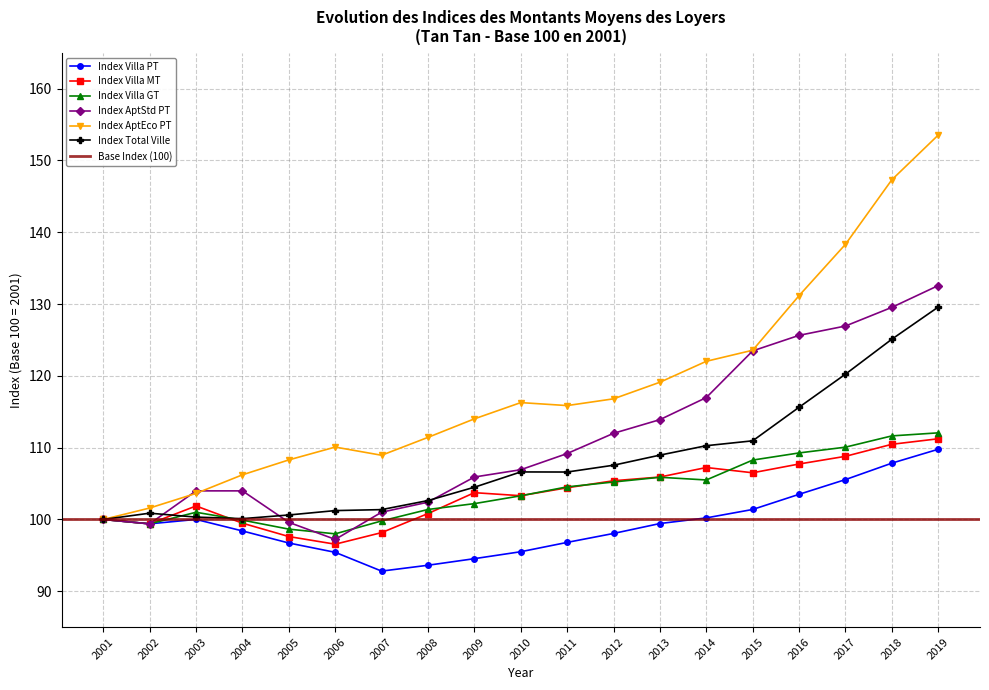

How many lines are shown in the chart?

6